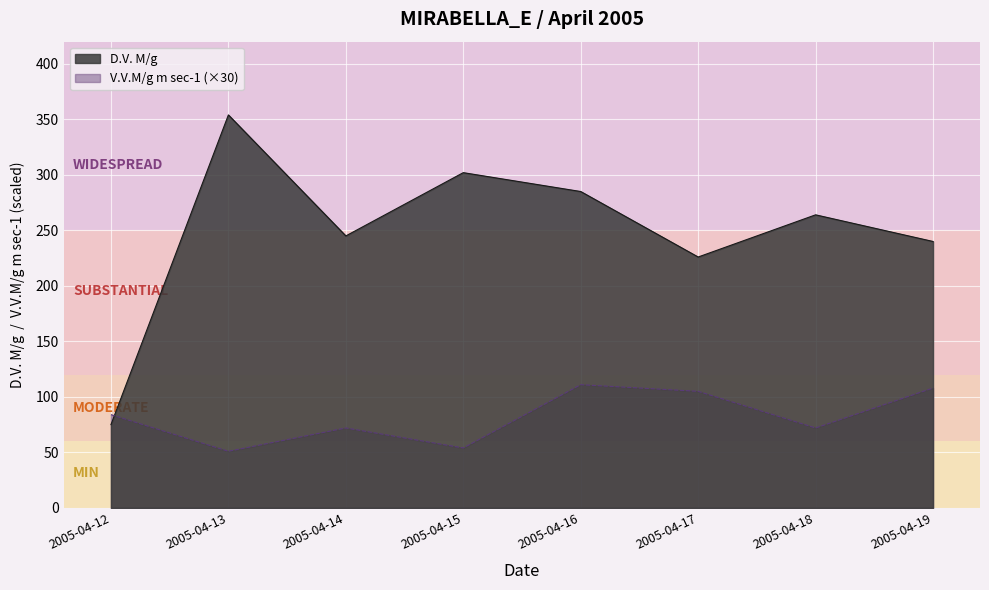

How many lines are shown in the chart?

2